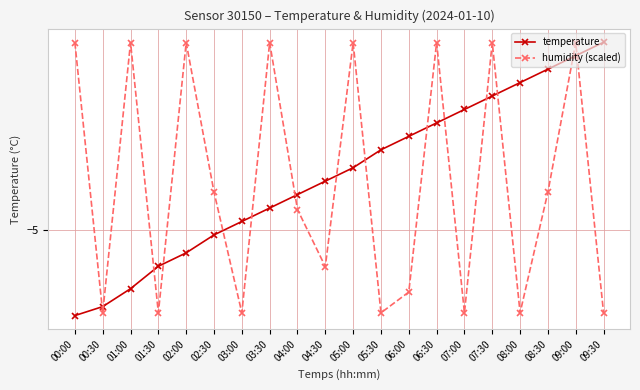

Is this an area chart (filled region under the line)?

No